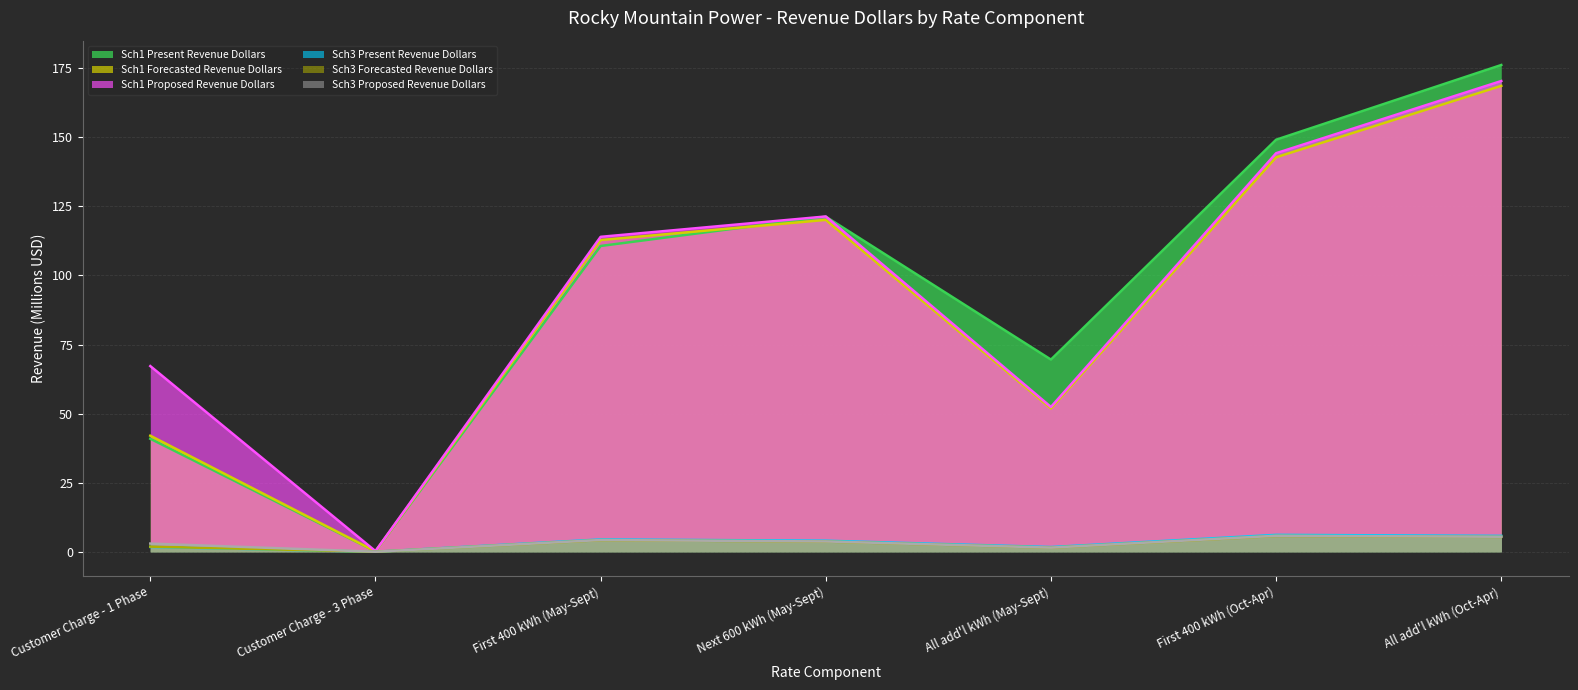

Reading left to right, extract all data points from this chart.

Sch1 Present Revenue Dollars: 40.9	0.1	110.7	121.3	69.5	149.1	176.2
Sch1 Forecasted Revenue Dollars: 42.0	0.1	112.8	120.1	51.9	142.8	168.6
Sch1 Proposed Revenue Dollars: 67.2	0.2	114.0	121.3	52.4	144.2	170.4
Sch3 Present Revenue Dollars: 1.7	0.0	4.4	4.0	1.7	6.1	5.7
Sch3 Forecasted Revenue Dollars: 1.8	0.0	4.2	3.7	1.5	5.7	5.4
Sch3 Proposed Revenue Dollars: 3.0	0.0	4.2	3.7	1.5	5.8	5.4